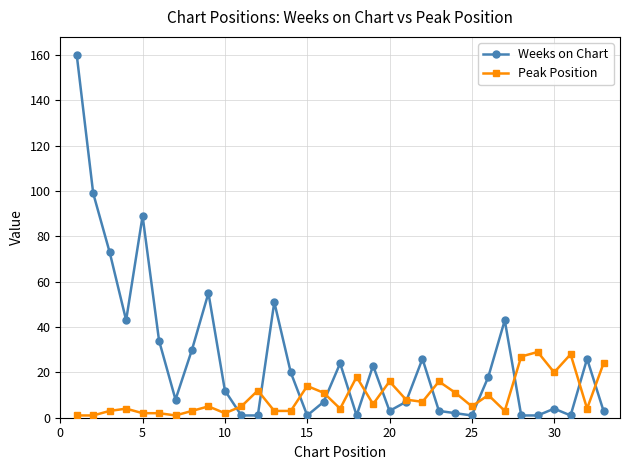

Rank the series by their maximum value, from highest to lowest.

Weeks on Chart, Peak Position